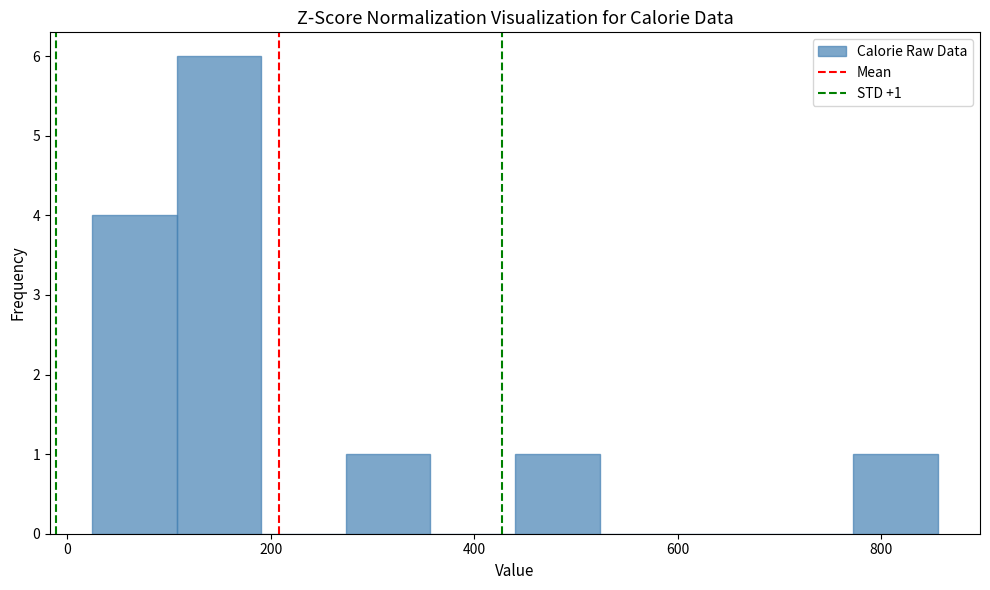

Over which range of the x-axis is the bar tallest?

100 to 200